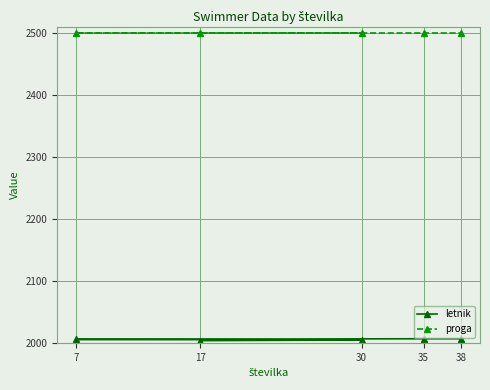

Rank the series by their maximum value, from highest to lowest.

proga, letnik